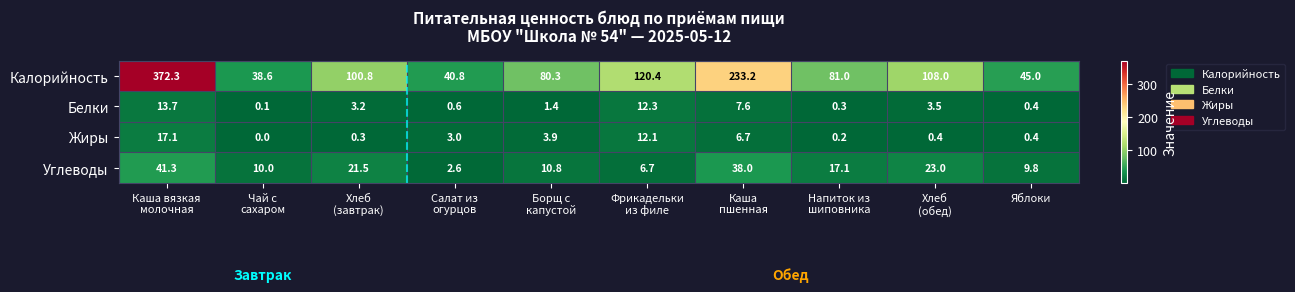

What is the maximum value shown in the chart?

372.3